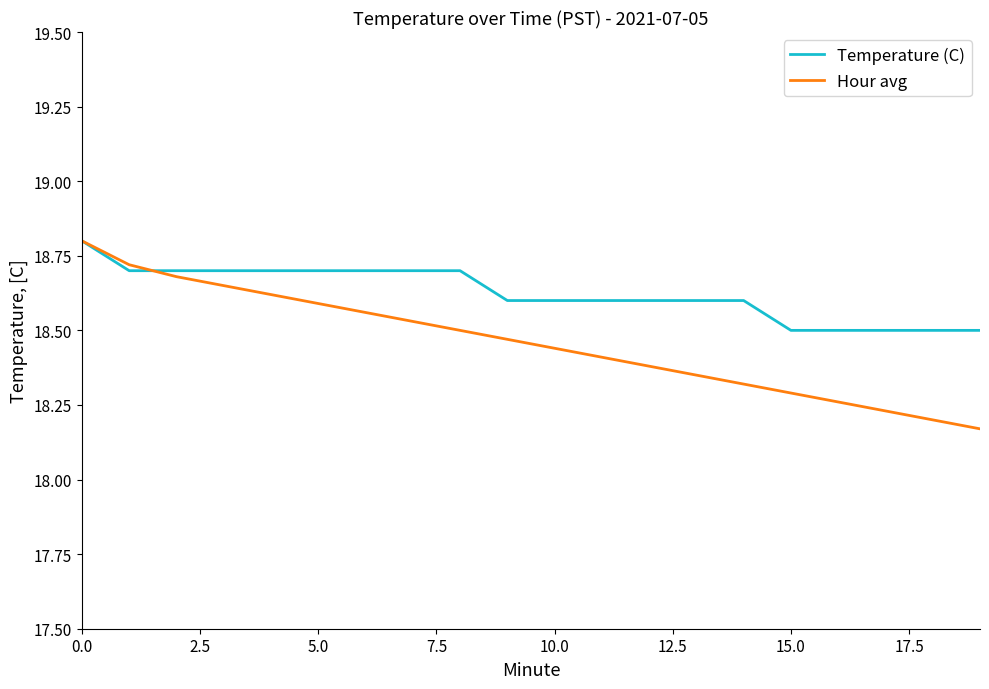

Which series has the largest range (max minus min)?

Hour avg